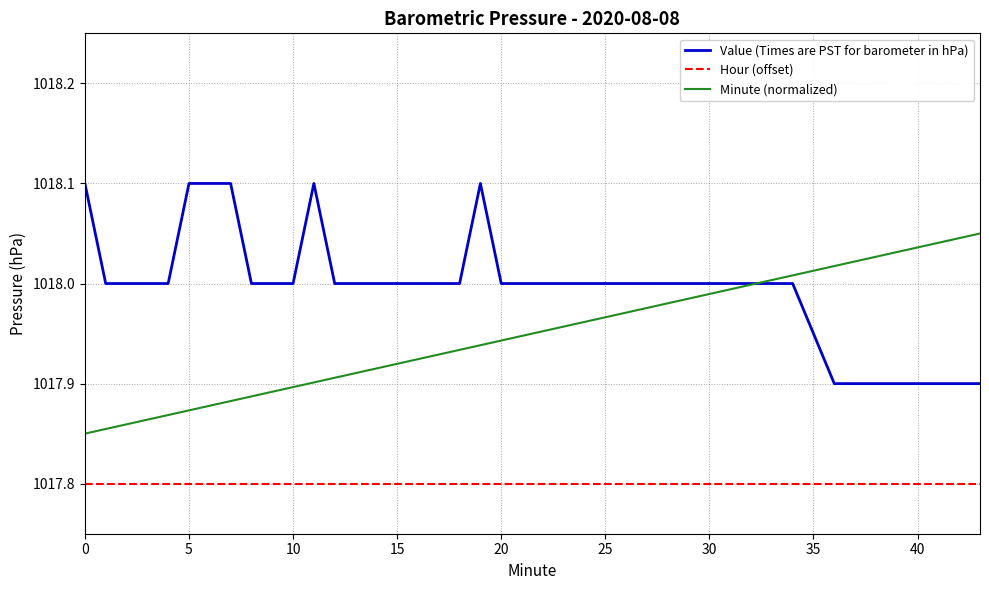

True or false: Hour (offset) and Value (Times are PST for barometer in hPa) cross at least once.

False